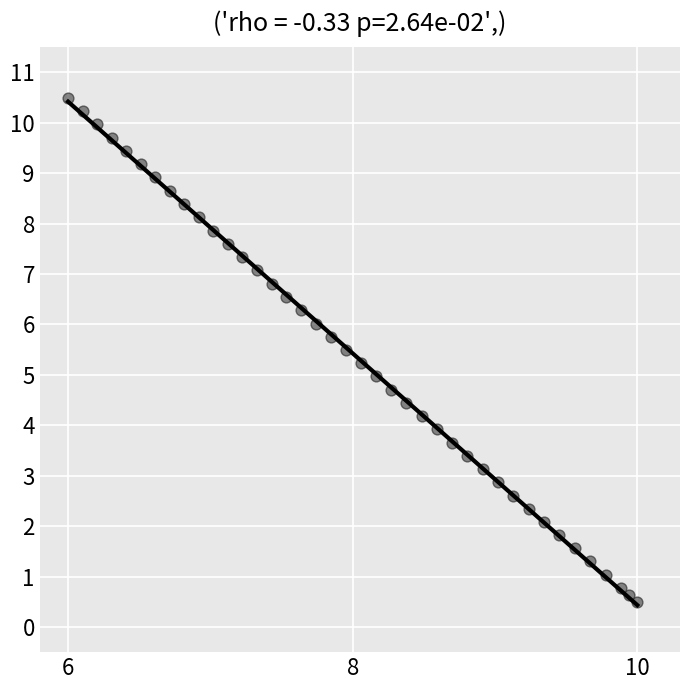

What is the range of Y values (max minus min)?

10.0